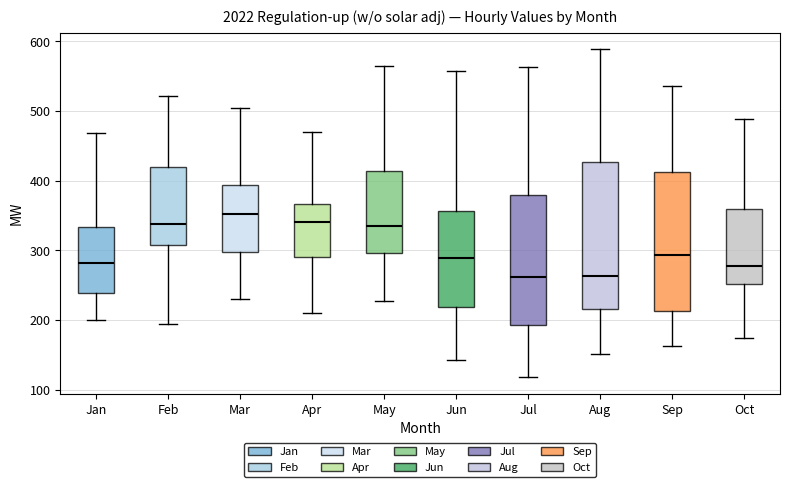

Reading left to right, read every box against the y-axis: the position of its median line, the range the box covers, and the ends of its whiskers. The values are not printed on the chart, so give them approximately, as read against the axis.

Jan: median 280, box 240 to 330, whiskers 200 to 470
Feb: median 340, box 310 to 420, whiskers 190 to 520
Mar: median 350, box 300 to 390, whiskers 230 to 510
Apr: median 340, box 290 to 370, whiskers 210 to 470
May: median 330, box 300 to 410, whiskers 230 to 570
Jun: median 290, box 220 to 360, whiskers 140 to 560
Jul: median 260, box 190 to 380, whiskers 120 to 560
Aug: median 260, box 220 to 430, whiskers 150 to 590
Sep: median 290, box 210 to 410, whiskers 160 to 540
Oct: median 280, box 250 to 360, whiskers 170 to 490